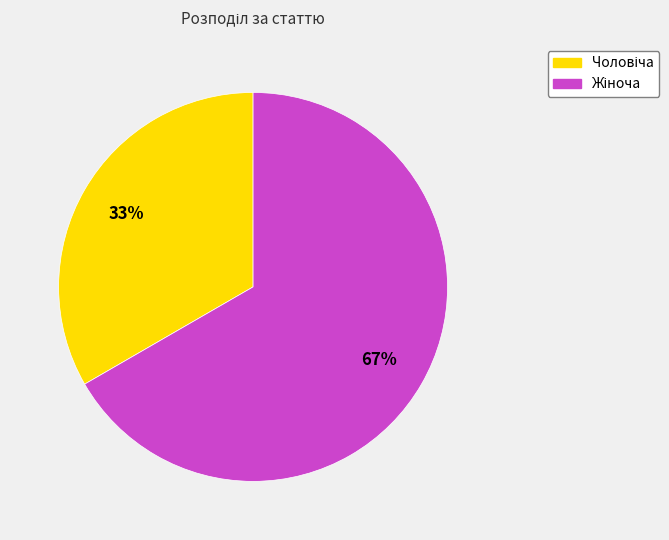

To the nearest percent, what is the average slice percentage?

50%